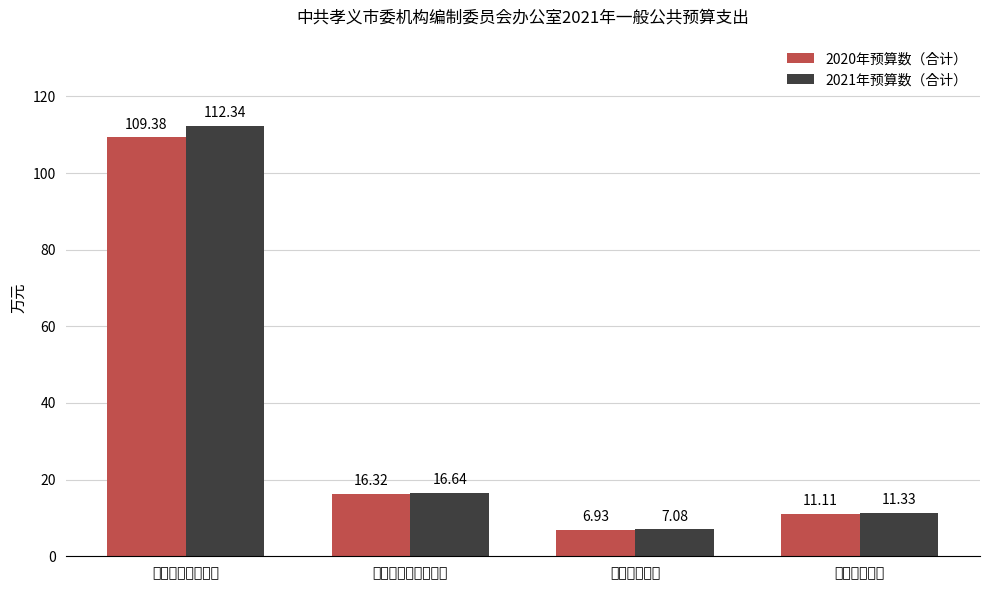

Read the 2021年预算数（合计） value at 卫生健康支出.

7.1